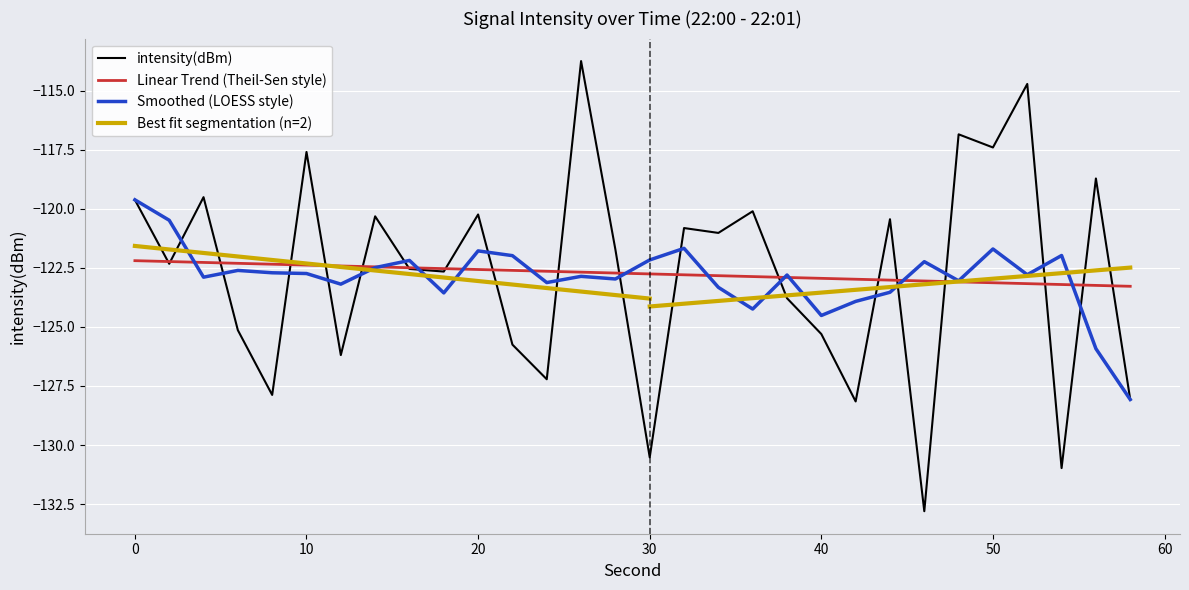

List the labels in order of value, largest first.

26, 52, 48, 50, 10, 56, 4, 0, 36, 20, 14, 44, 32, 34, 28, 2, 16, 18, 38, 6, 40, 22, 12, 24, 8, 58, 42, 30, 54, 46